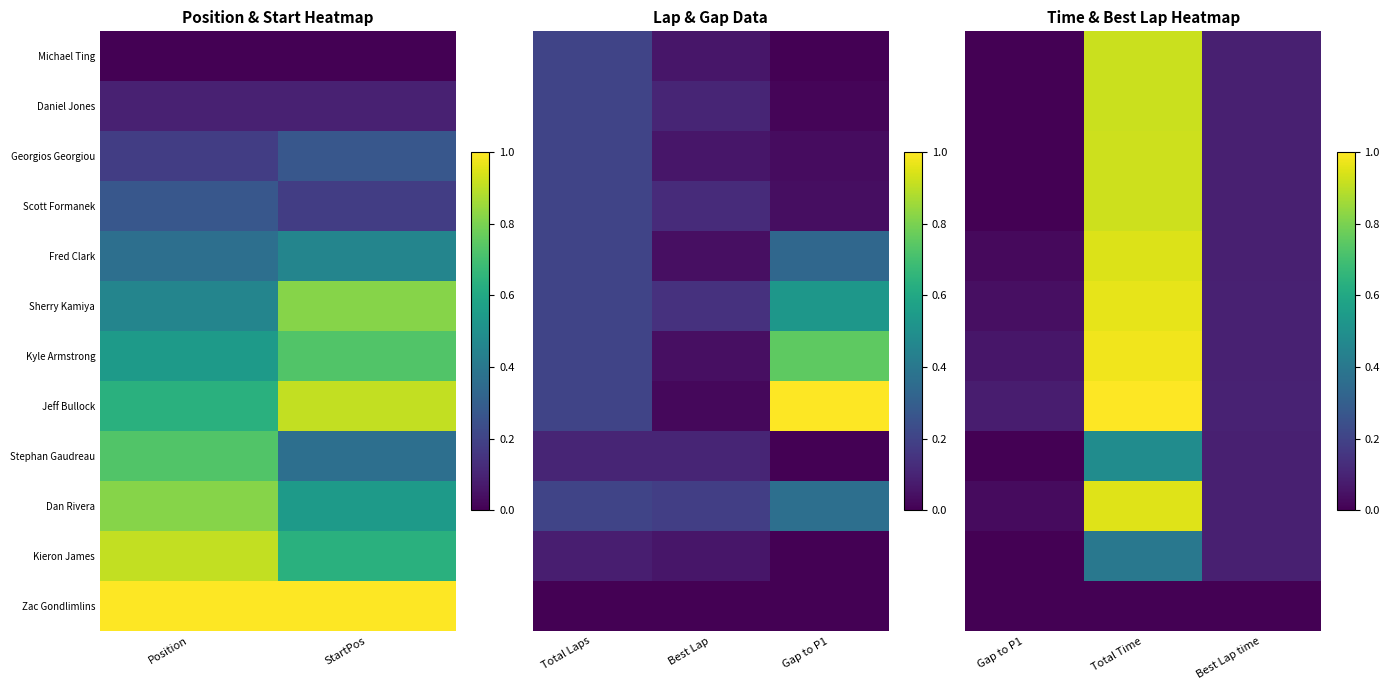

What is the total value across all series at Best Lap time?

1.0